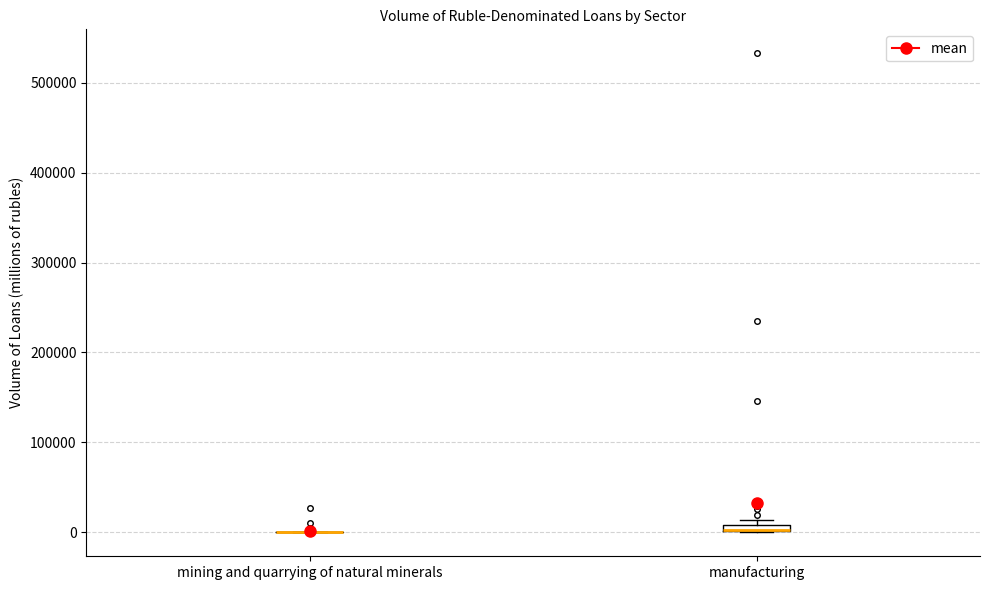

Where is the lower edge of the box for manufacturing on the y-axis? The values are not printed on the chart, so give them approximately, as read against the axis.

0